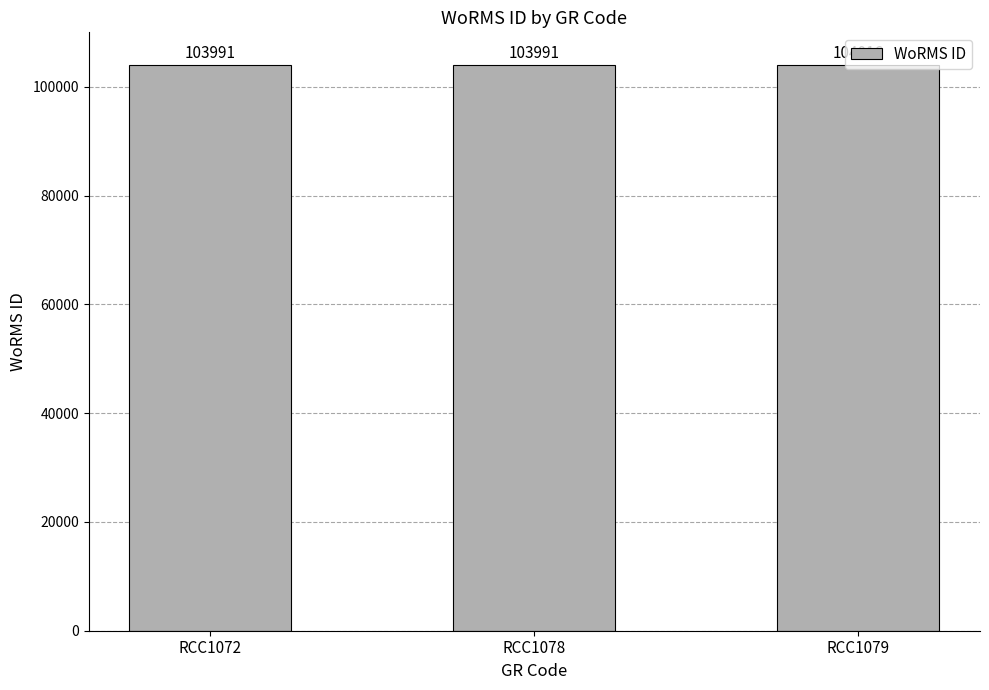

What is the smallest value displayed?

103991